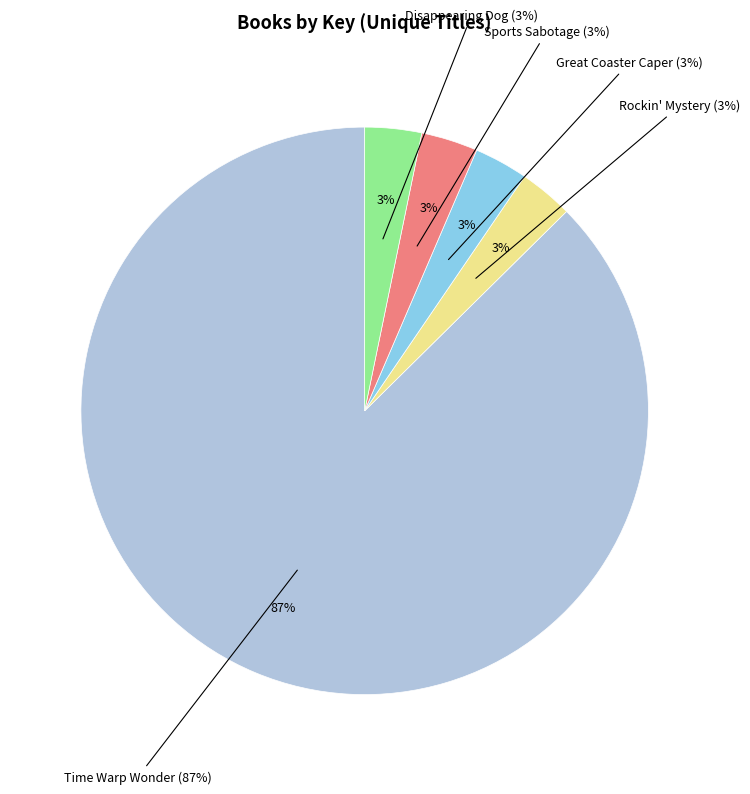

What is the majority slice?

Time Warp Wonder